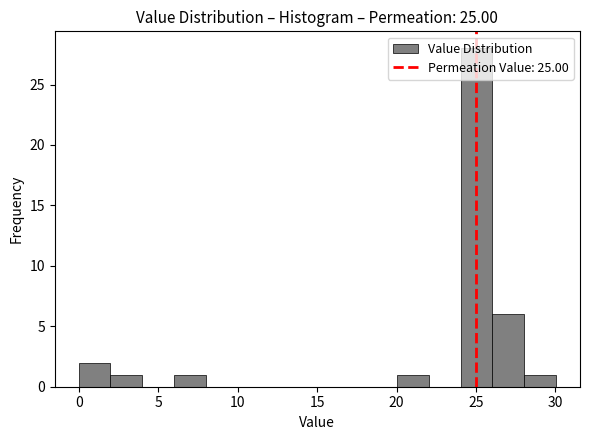

How tall is the bar that spans 20 to 22 on the x-axis? Neither the bar edges nor the heights are printed on the chart, so give them approximately, as read against the axes.

1